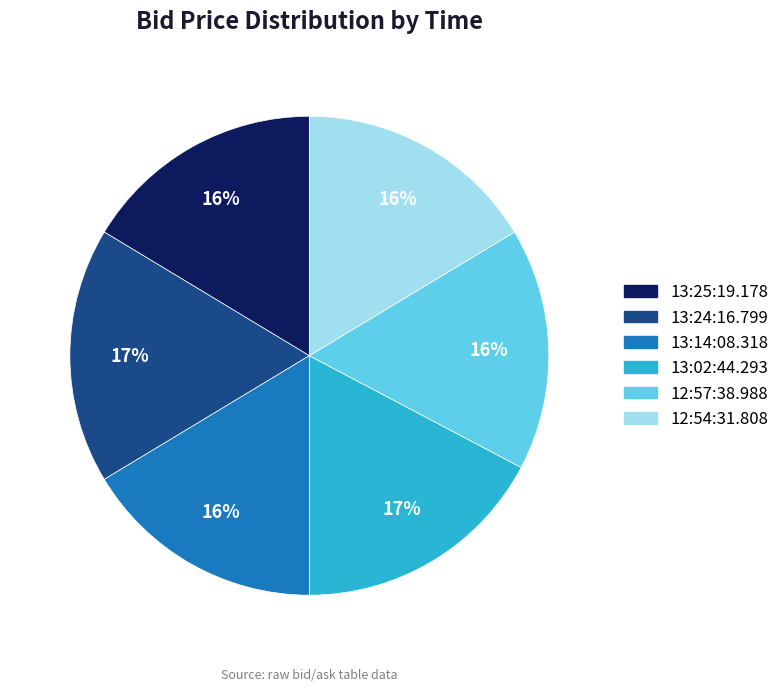

Is it true that 13:02:44.293 is 17% of the pie?

True